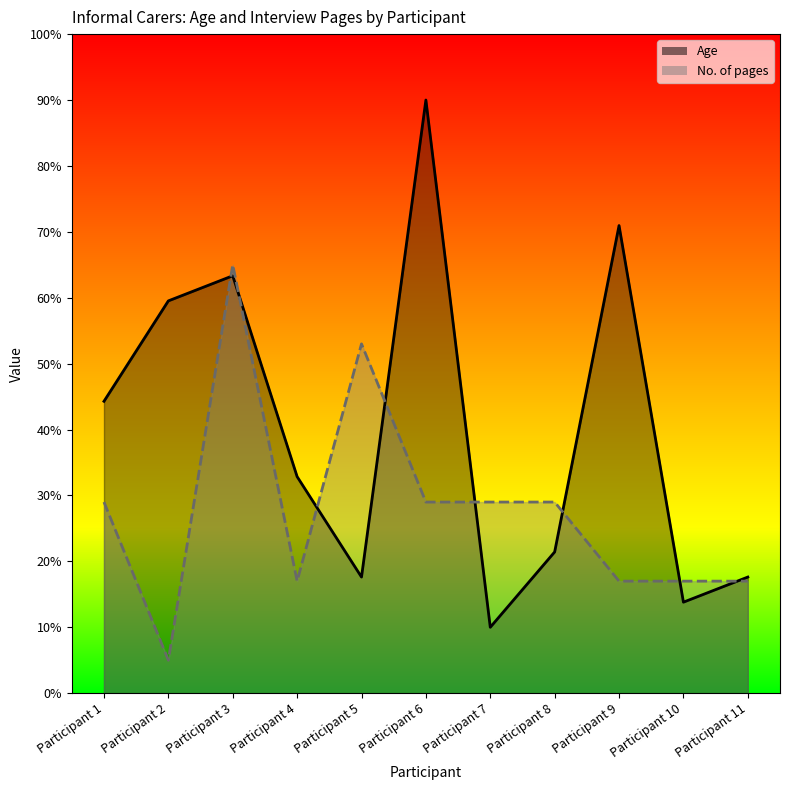

At which label is Age closest to 50?

Participant 1